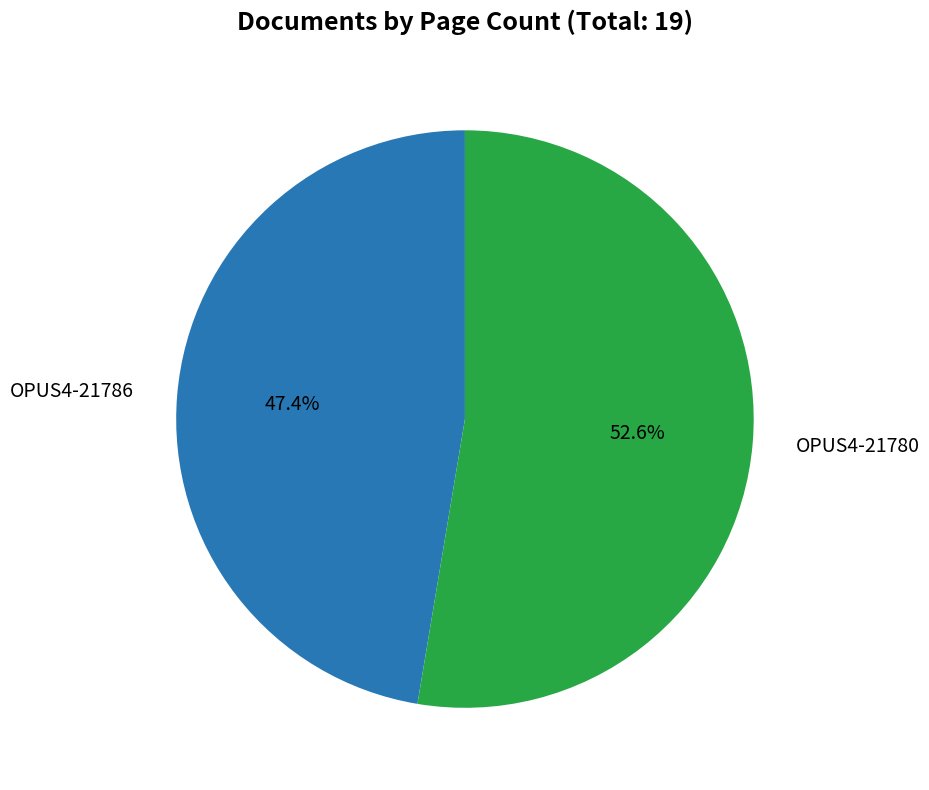

How many slices are in this pie chart?

2